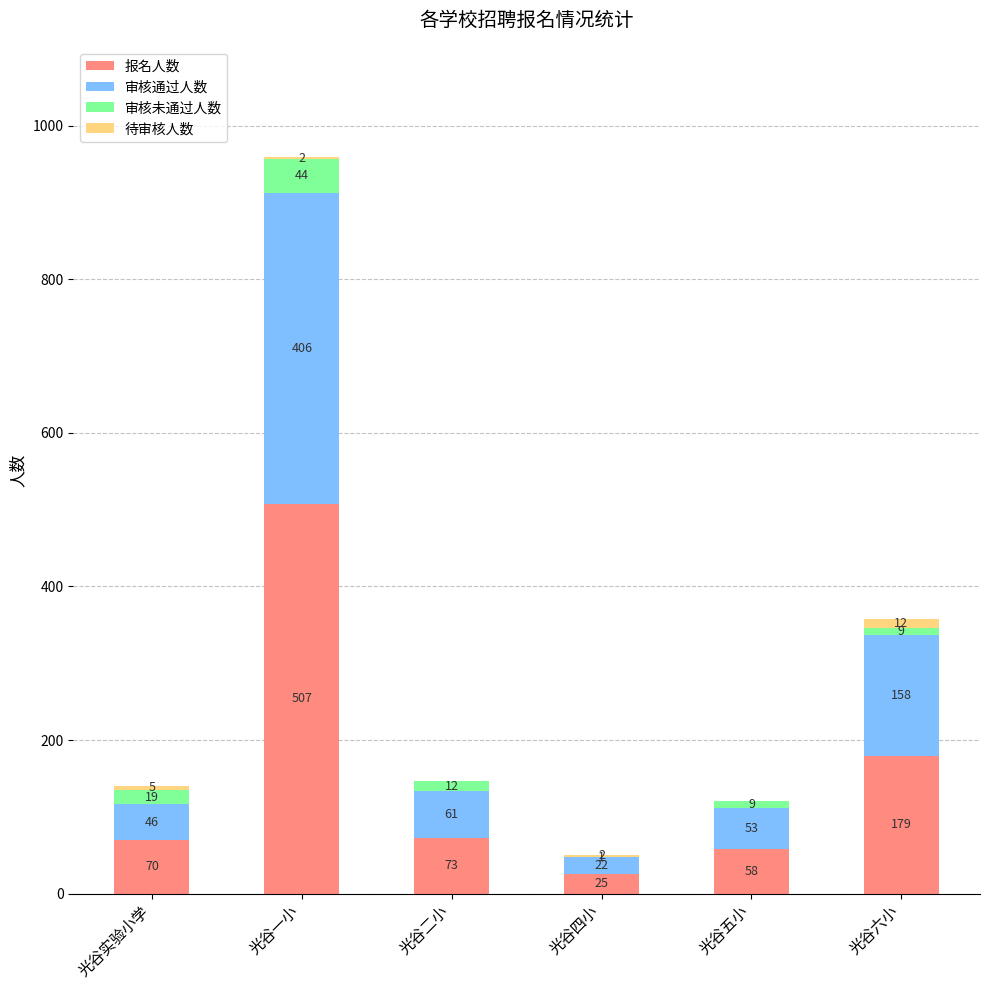

At which category is the sum across all series the highest?

光谷一小